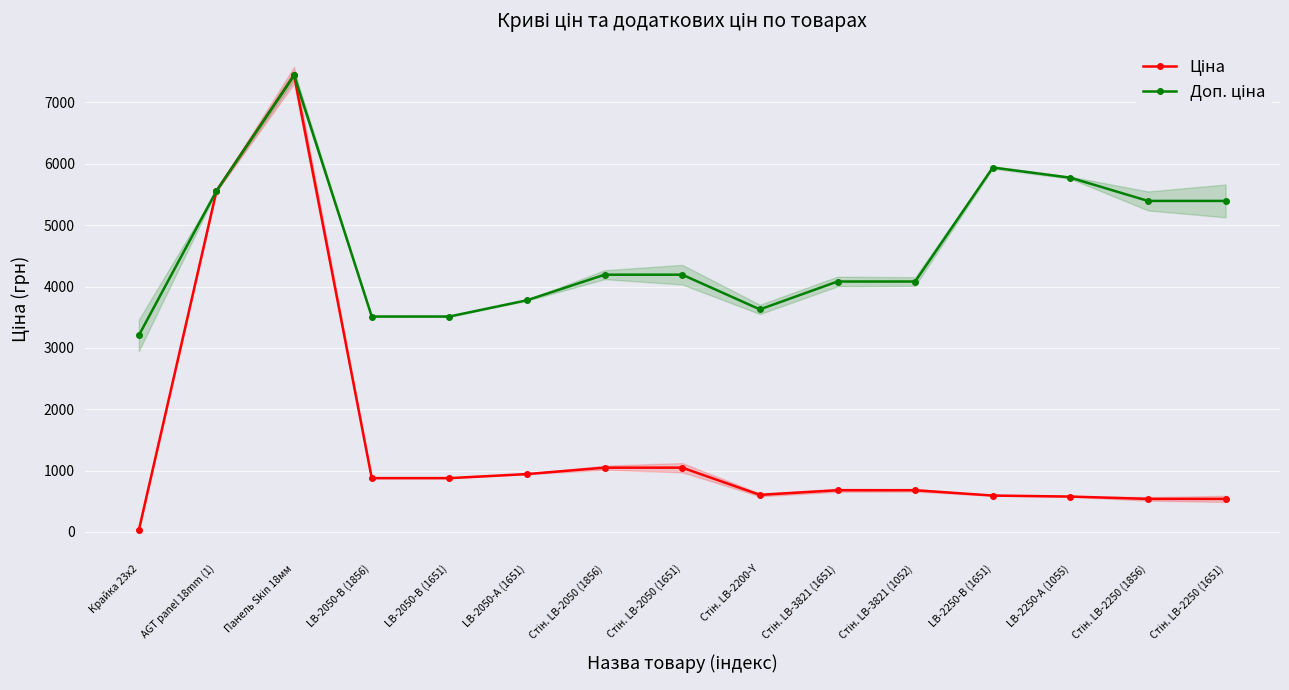

What are all the series names shown in the legend?

Ціна, Доп. ціна